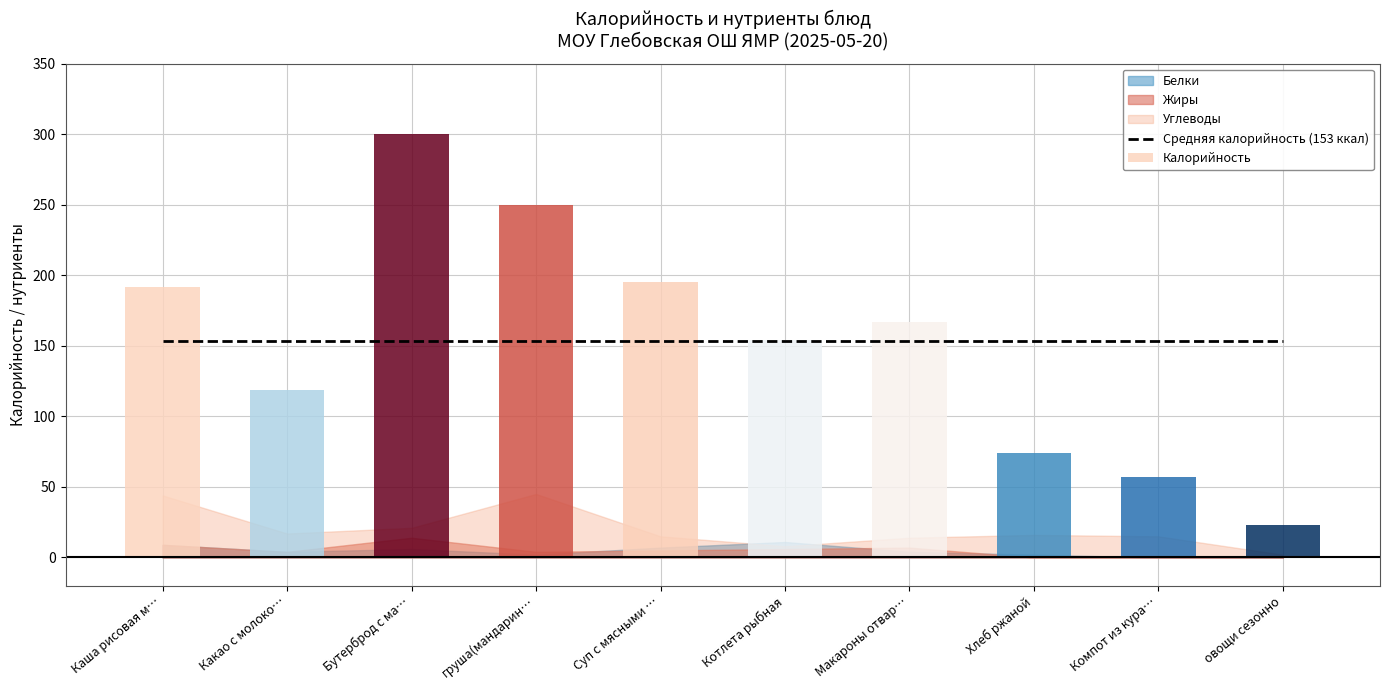

Reading left to right, extract all data points from this chart.

Калорийность: 192	119	300	250	195	154	167	74	57	23
Белки: 9	4	6	2	7	11	4	2	0	0
Жиры: 9	4	14	4	5	6	7	0	0	0
Углеводы: 44	17	21	45	15	8	14	16	15	2